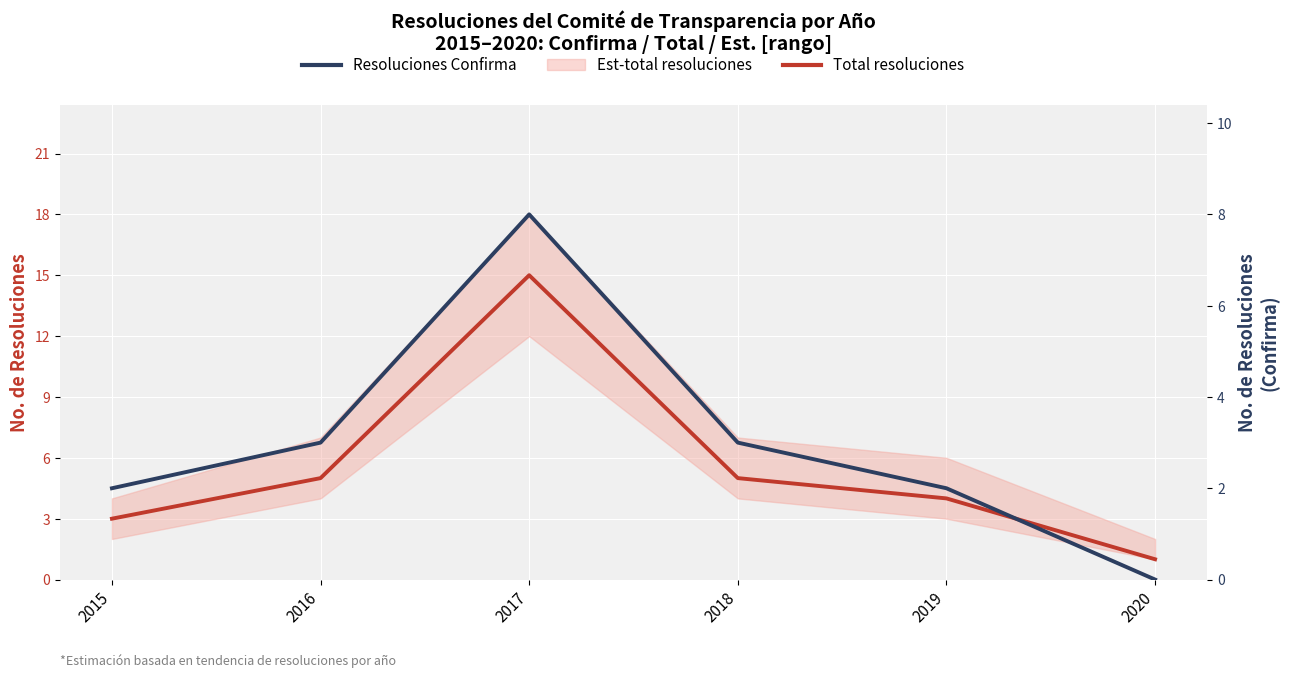

What is the difference between the maximum and minimum values in the Total resoluciones series?

14